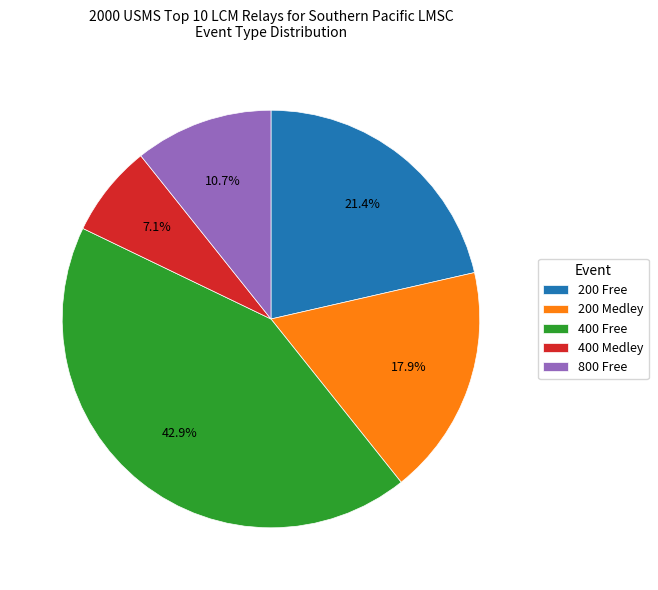

Which has a higher value, 400 Free or 800 Free?

400 Free